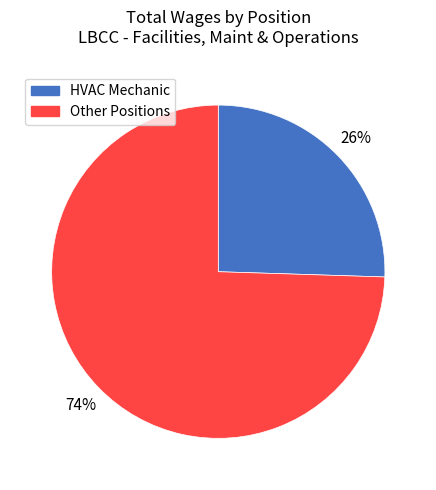

Between HVAC Mechanic and Other Positions, which is larger?

Other Positions